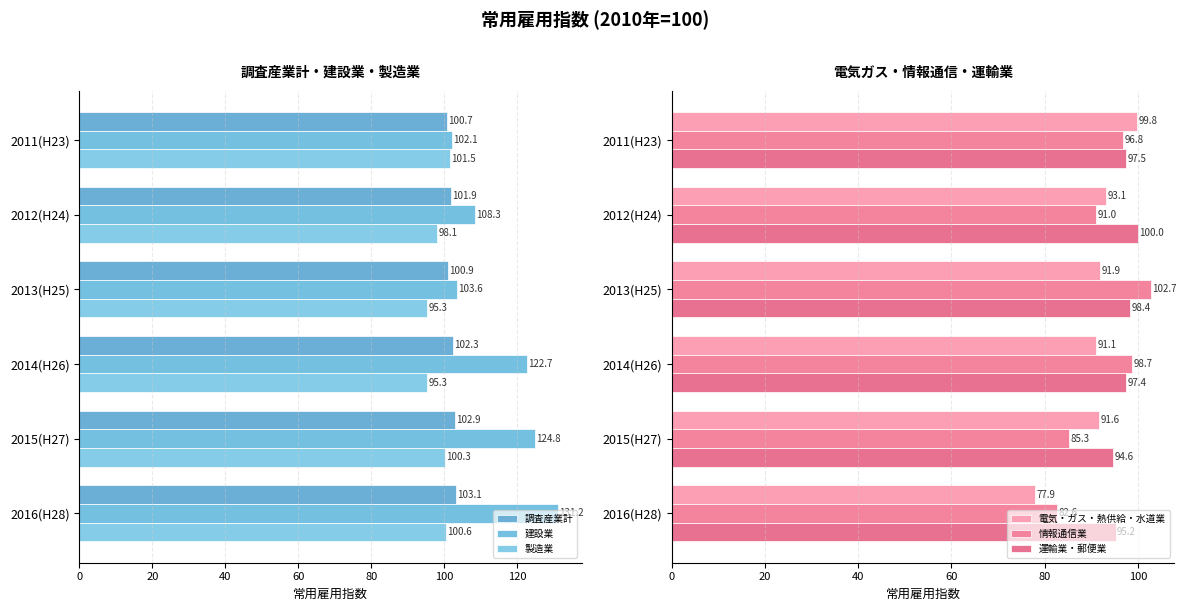

True or false: 調査産業計 has a value of 102.3 at 2014(H26).

True